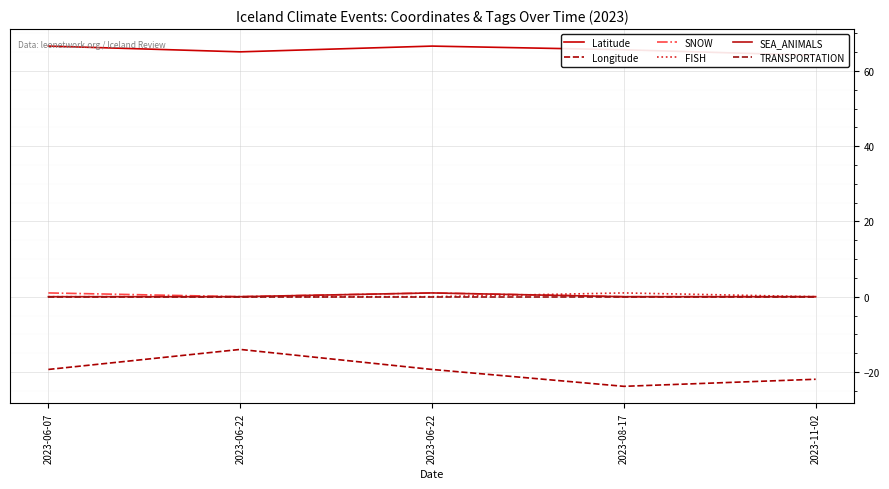

How many lines are shown in the chart?

6